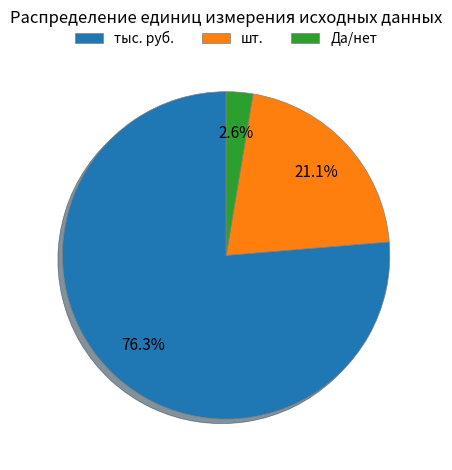

Rank the categories by value from highest to lowest.

тыс. руб., шт., Да/нет